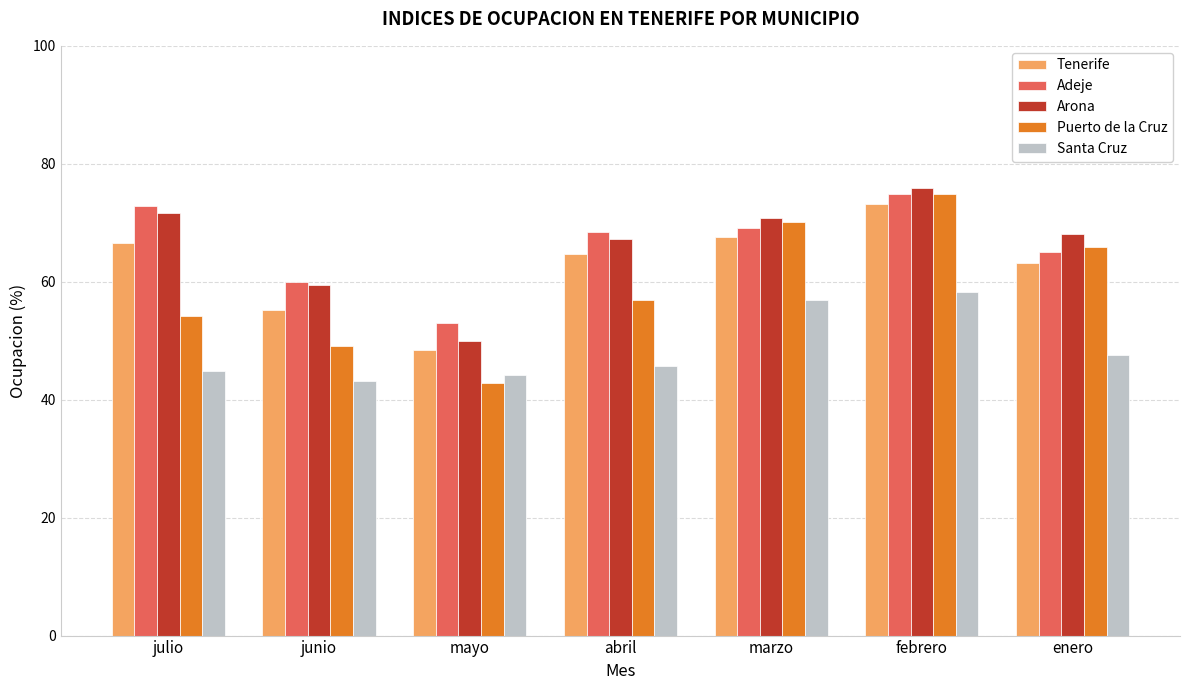

Read the Puerto de la Cruz value at abril.

57.0